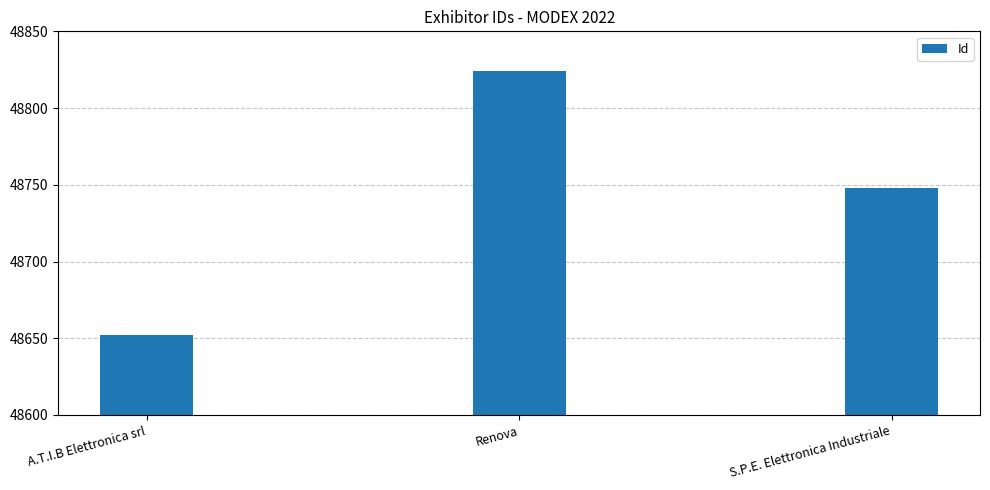

What is the average value?

48741